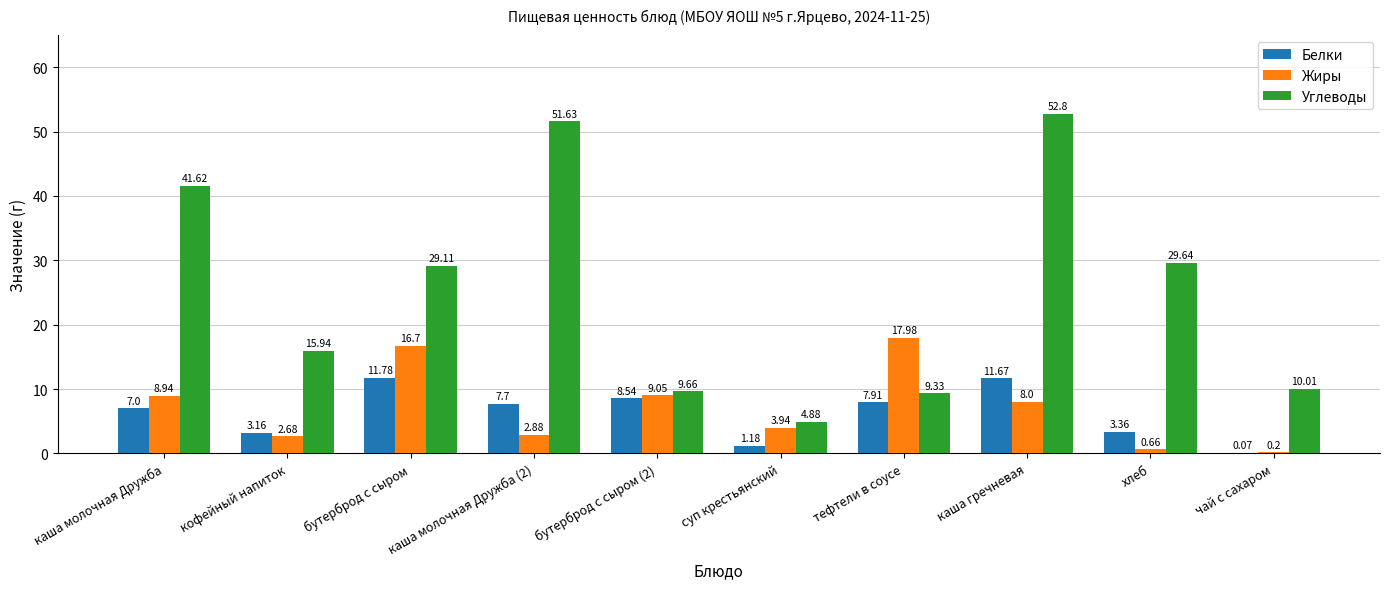

Where does the Жиры series first go above 8?

каша молочная Дружба